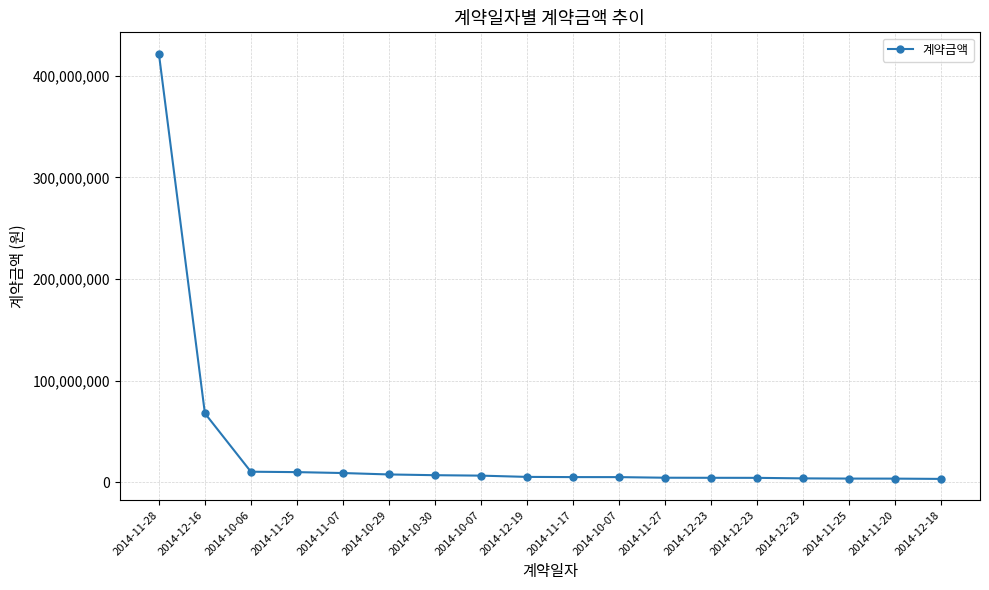

How many data points are less than 5200000?

9